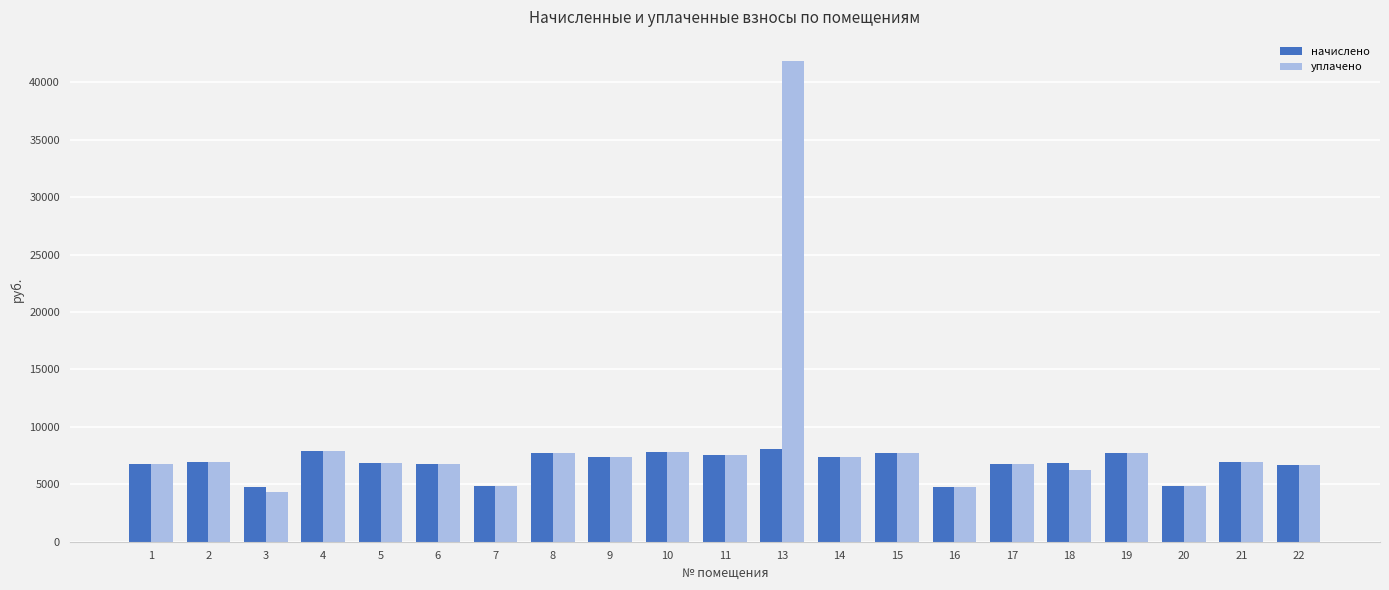

How many data points in начислено are less than 6905?

10